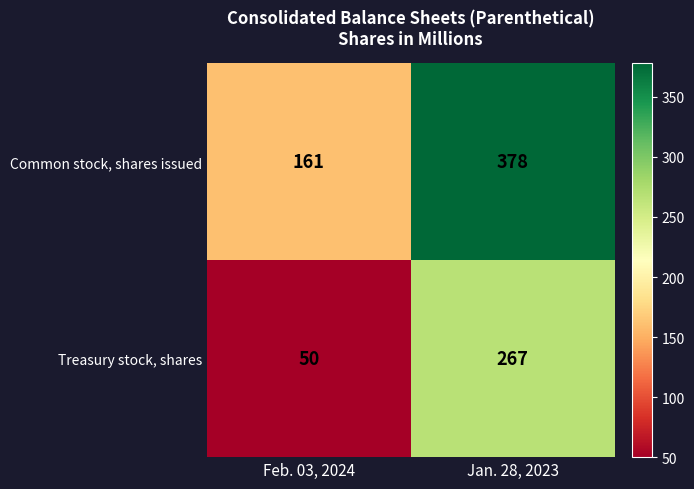

What is the difference between the highest and lowest values at Feb. 03, 2024?

111